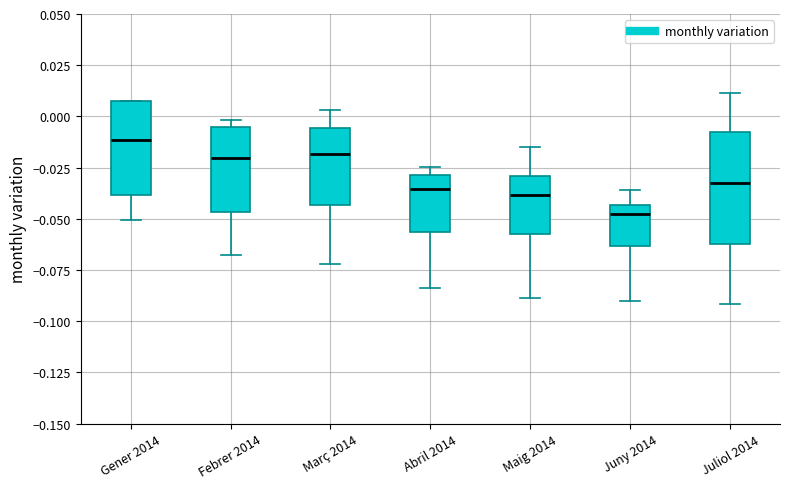

Reading left to right, transcribe this box plot: for each box, give where its median line is, the range the box spans, and where its two whiskers end, as read against the y-axis. The values are not printed on the chart, so give them approximately, as read against the axis.

Gener 2014: median -0.010, box -0.040 to 0.010, whiskers -0.050 to 0.010
Febrer 2014: median -0.020, box -0.045 to -0.005, whiskers -0.070 to 0.000
Març 2014: median -0.020, box -0.045 to -0.005, whiskers -0.070 to 0.005
Abril 2014: median -0.035, box -0.055 to -0.030, whiskers -0.085 to -0.025
Maig 2014: median -0.040, box -0.060 to -0.030, whiskers -0.090 to -0.015
Juny 2014: median -0.050, box -0.065 to -0.045, whiskers -0.090 to -0.035
Juliol 2014: median -0.030, box -0.060 to -0.005, whiskers -0.090 to 0.010